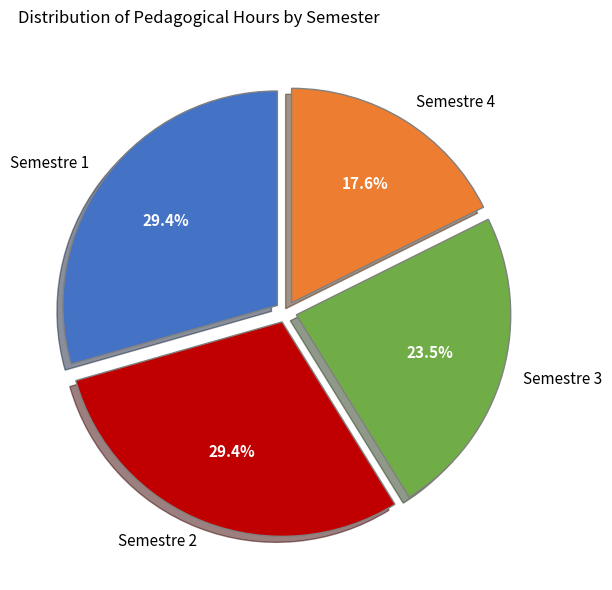

Is there any slice that represents more than half of the pie?

No